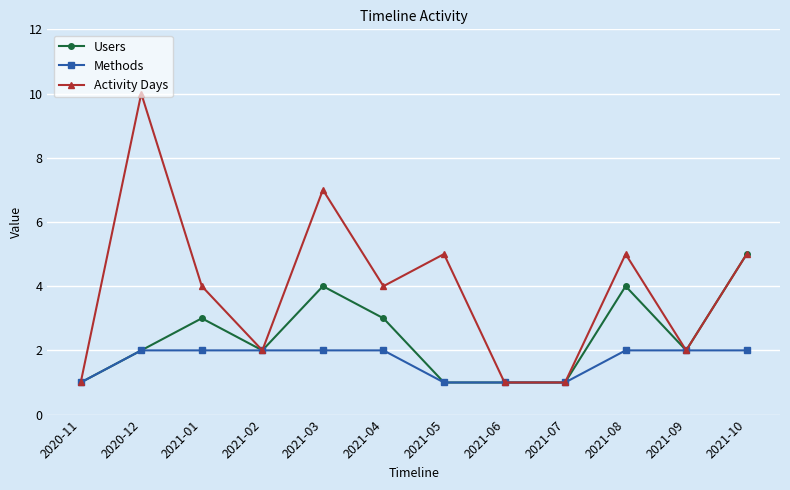

What is the label of the 8th point from the left?

2021-06